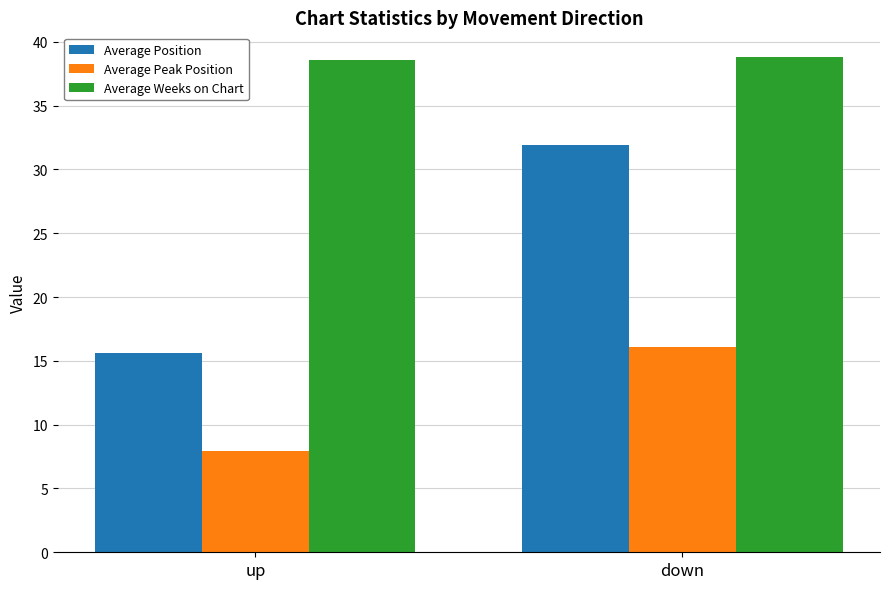

What are all the series names shown in the legend?

Average Position, Average Peak Position, Average Weeks on Chart